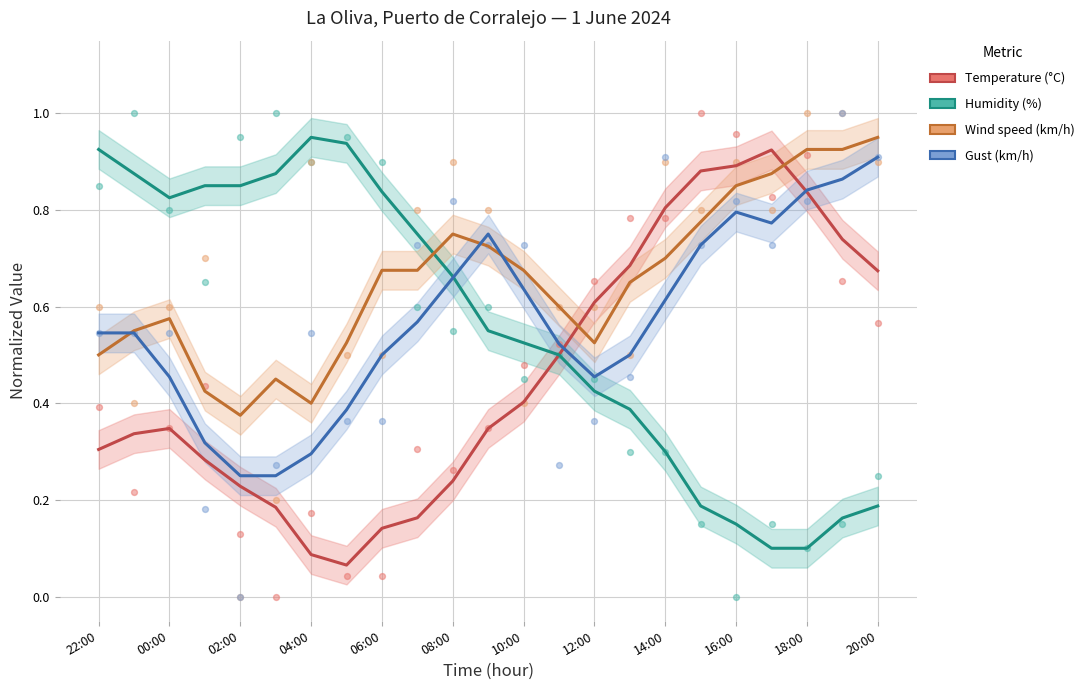

Which series has the widest spread of Y values?

Temperature (°C)